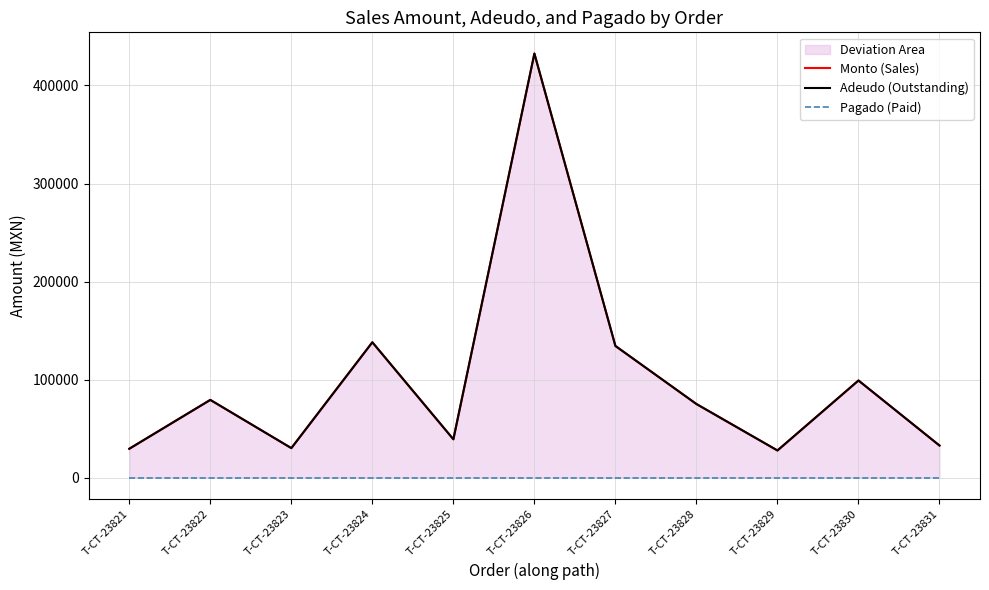

Read the Adeudo (Outstanding) value at T-CT-23824.

138000.0